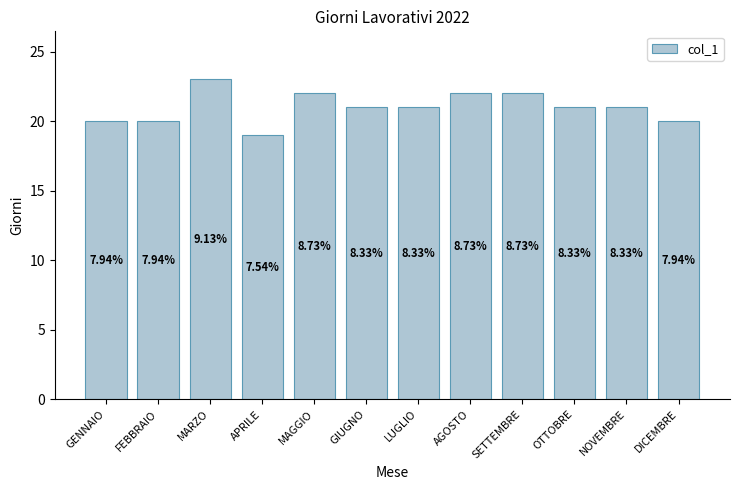

At which label does the data first exceed 21?

MARZO